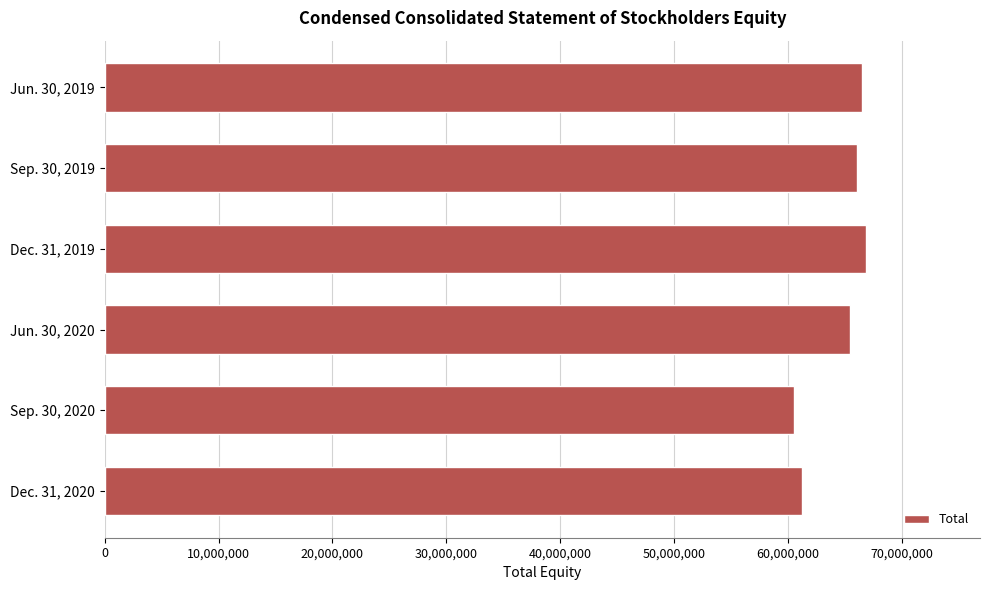

Reading top to bottom, what are all the values shown in this chart?

66484230	66065074	66846247	65477043	60533659	61219050